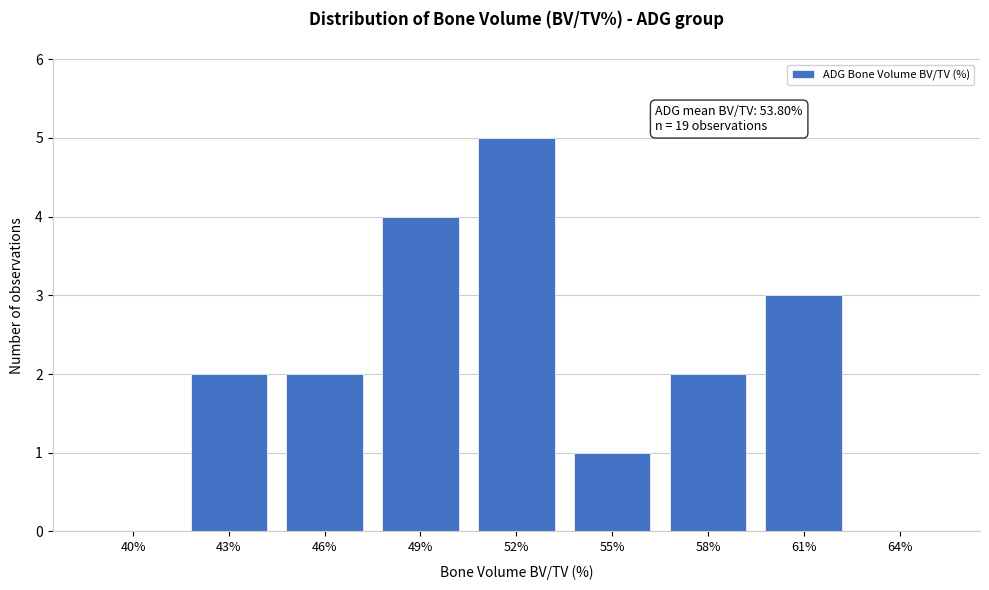

Reading left to right, what are all the values shown in this chart?

40%=0	43%=2	46%=2	49%=4	52%=5	55%=1	58%=2	61%=3	64%=0